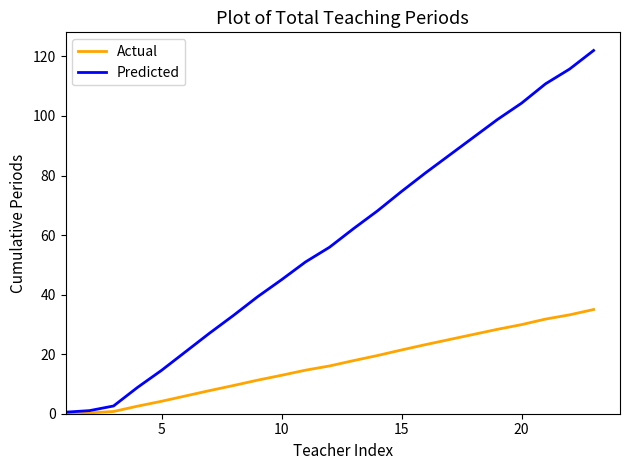

Which series has the largest range (max minus min)?

Predicted